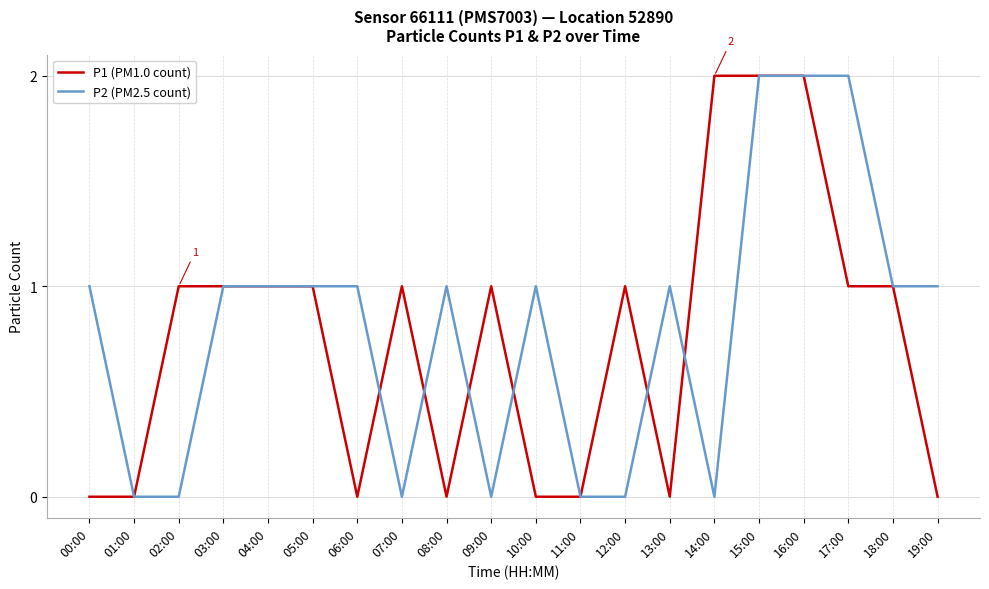

Which series changed the most between 14:00 and 19:00?

P1 (PM1.0 count)